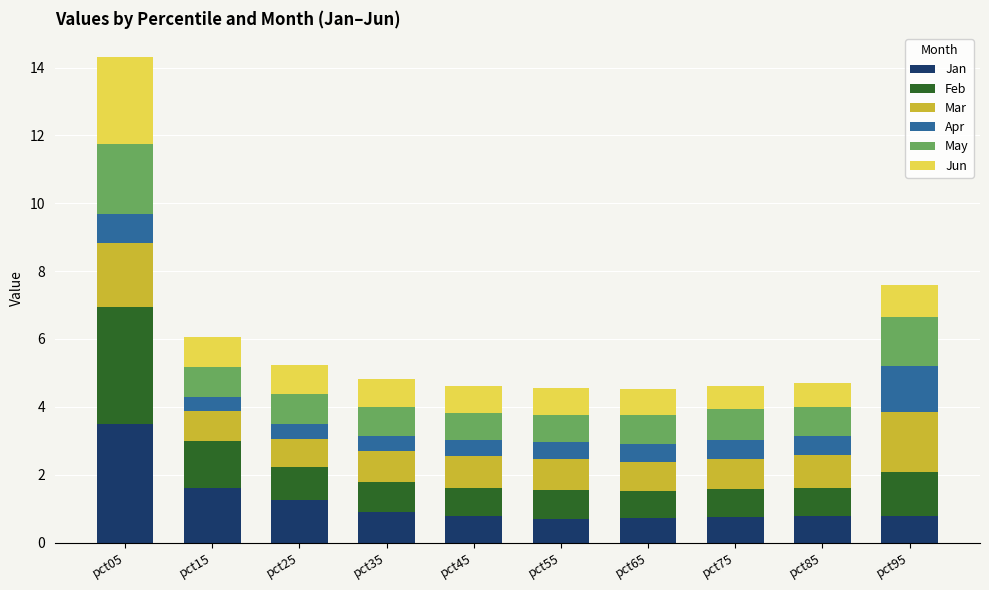

What is the lowest value of the Jan series?

0.7